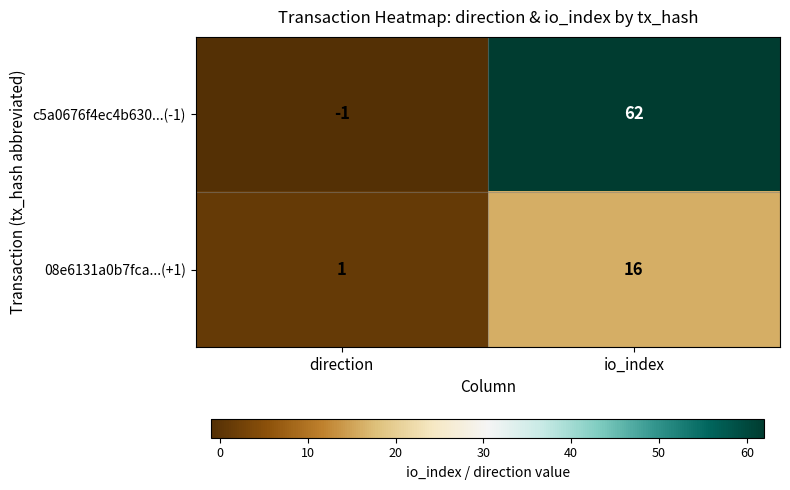

Which label corresponds to the smallest value in the chart?

direction